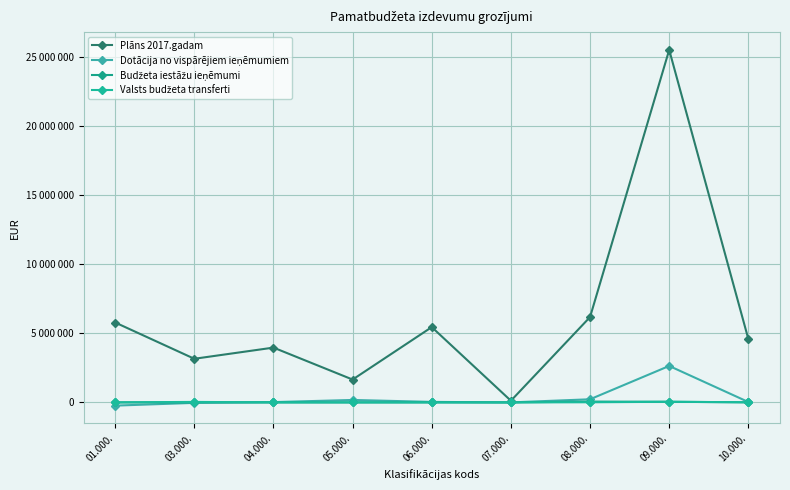

What is the difference between the second highest and second lowest values in the Valsts budžeta transferti series?

34635